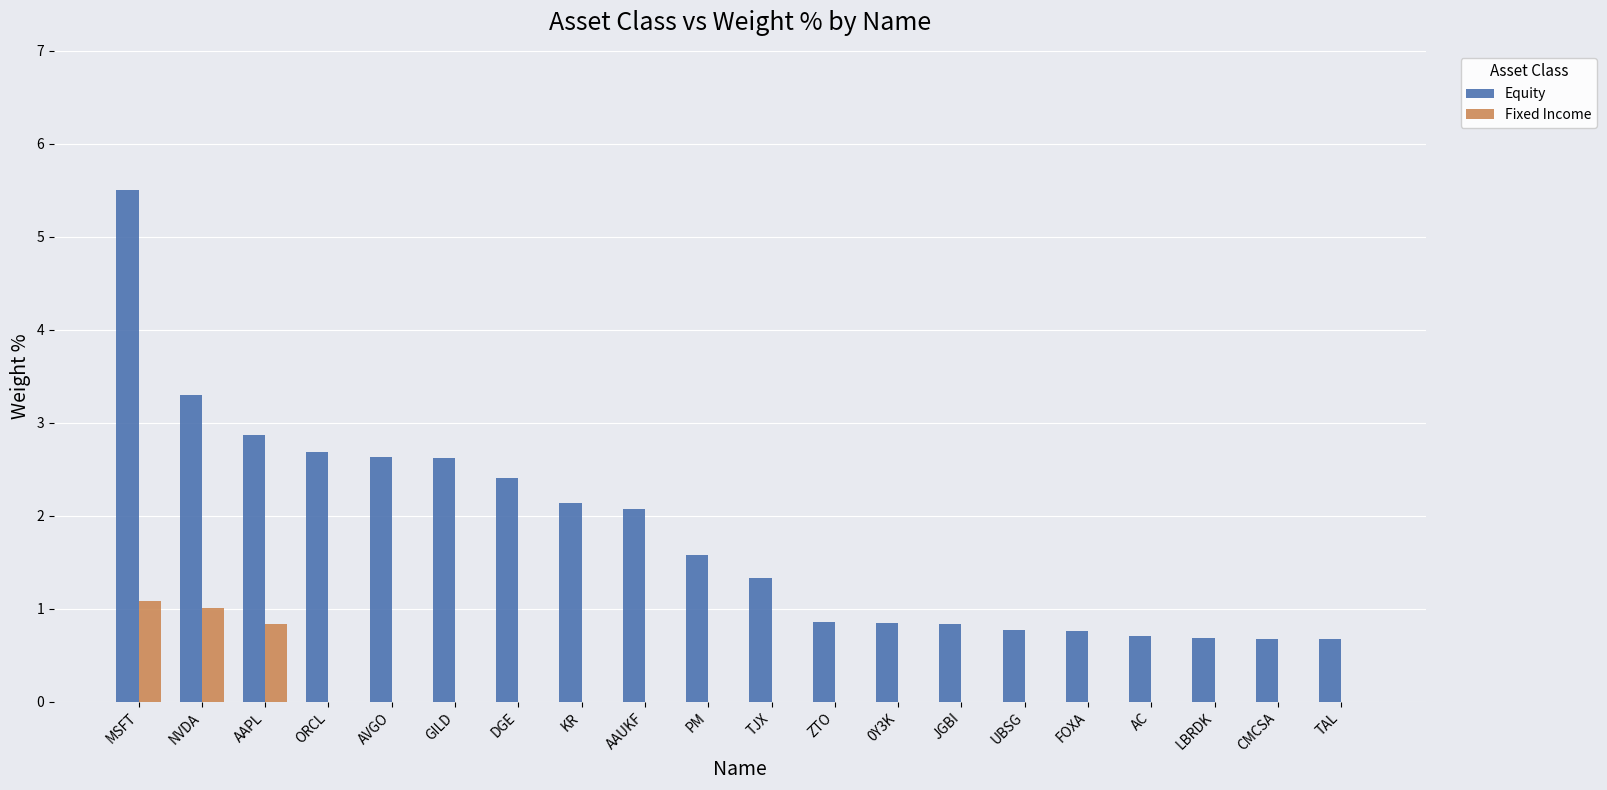

True or false: Equity has a value of 1.3 at TJX.

True